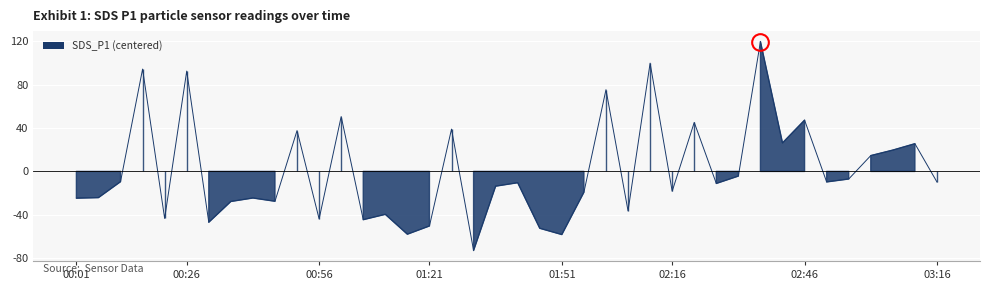

At which label does the data first exceed -10?

00:11